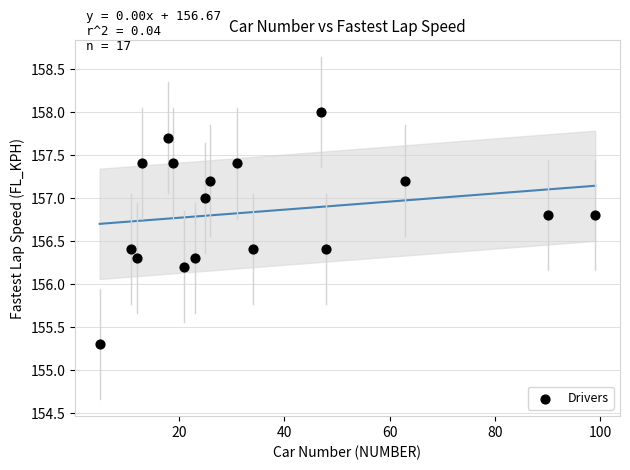

What Y value in the scatter plot is closest to 156?

156.2